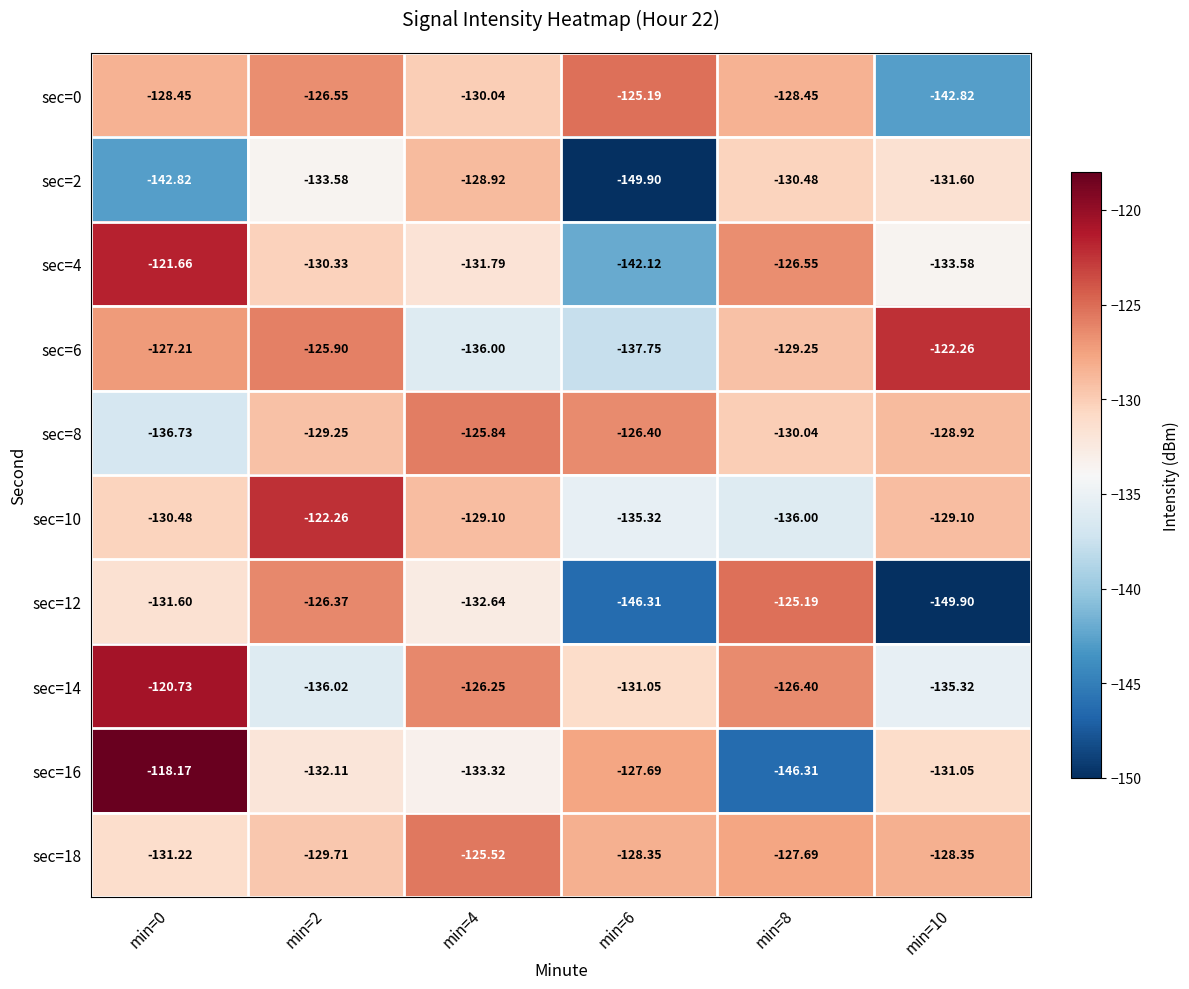

Which series has the largest range (max minus min)?

sec=16